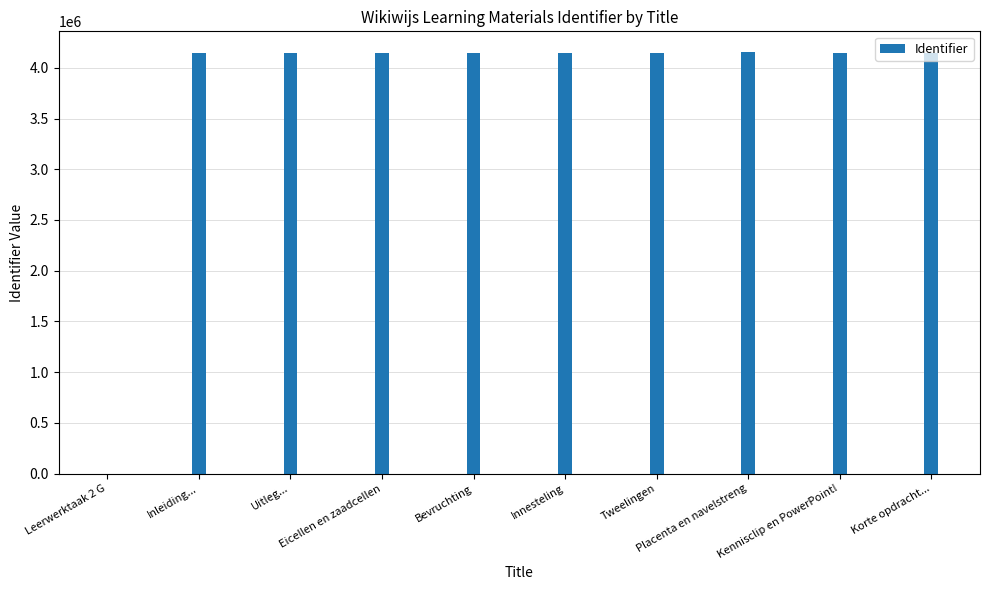

What is the maximum value shown in the chart?

4152085